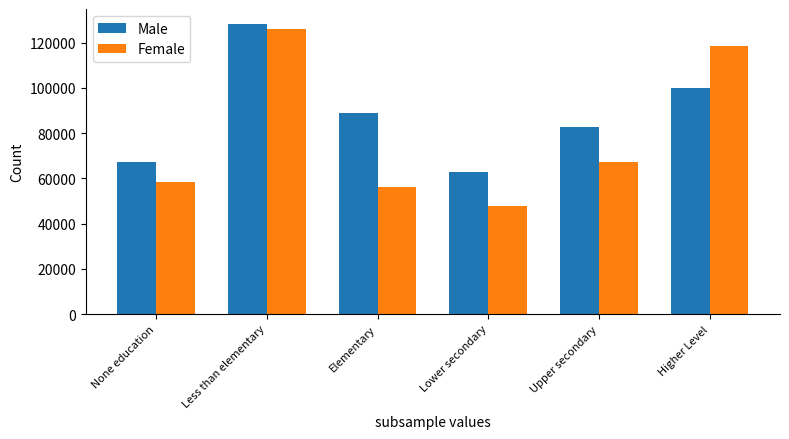

What is the spread (max minus min) of values at Less than elementary?

2282.0